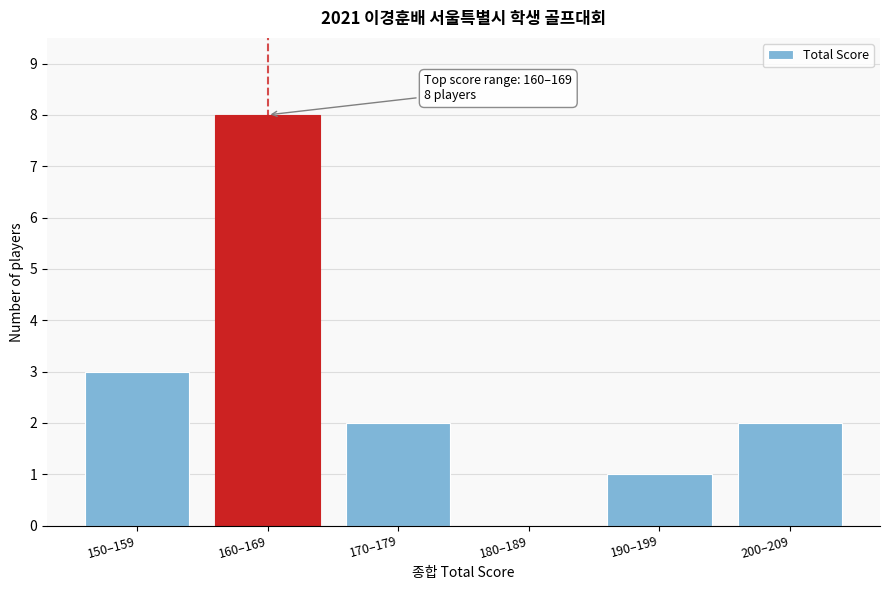

Reading left to right, list all the values displayed in this chart.

150–159=3	160–169=8	170–179=2	180–189=0	190–199=1	200–209=2